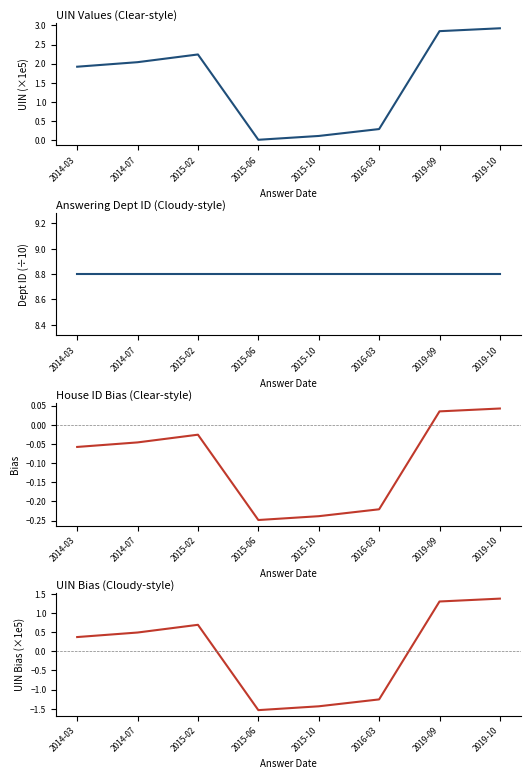

What is the total value across all series at 2019-10?

13.1